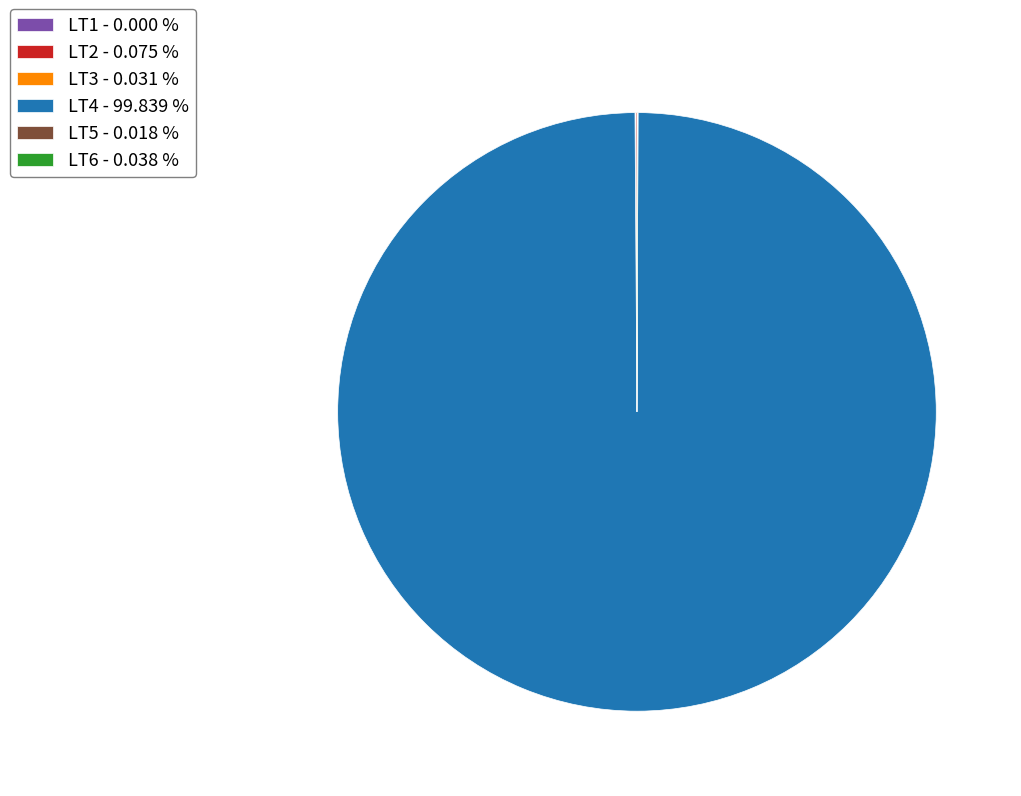

Does any single category account for the majority?

Yes